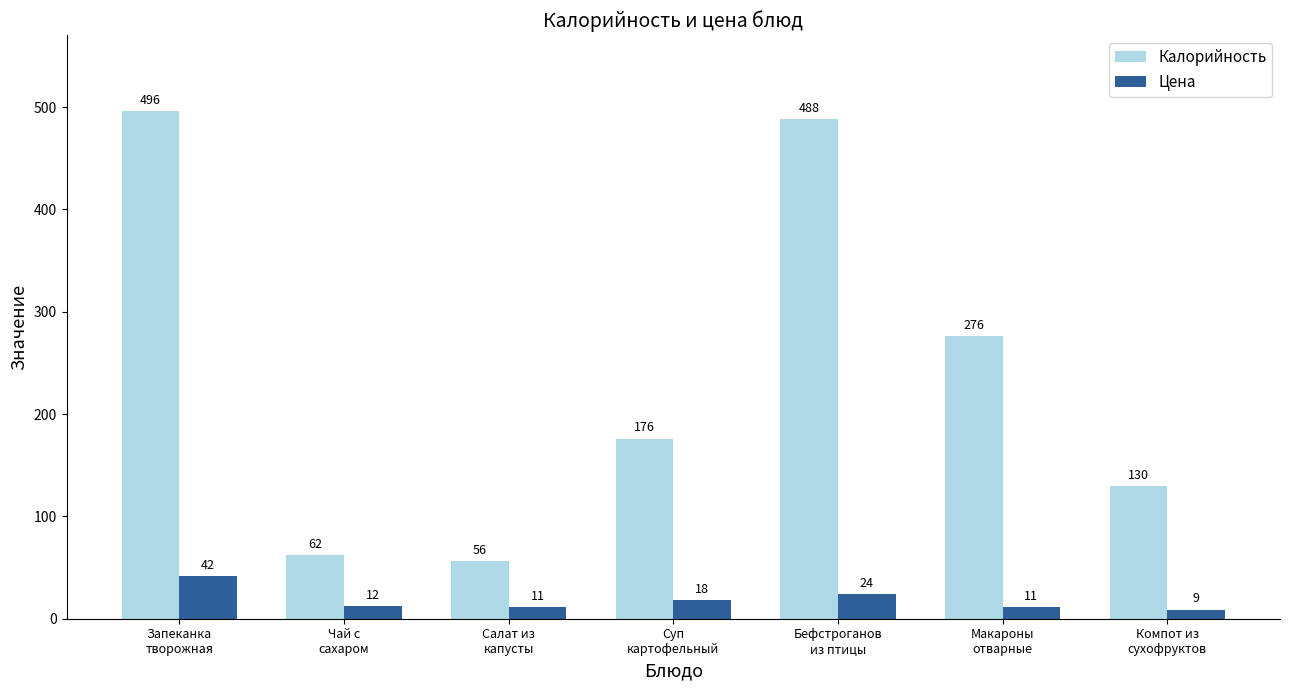

What is the label of the 2nd bar from the right?

Макароны
отварные